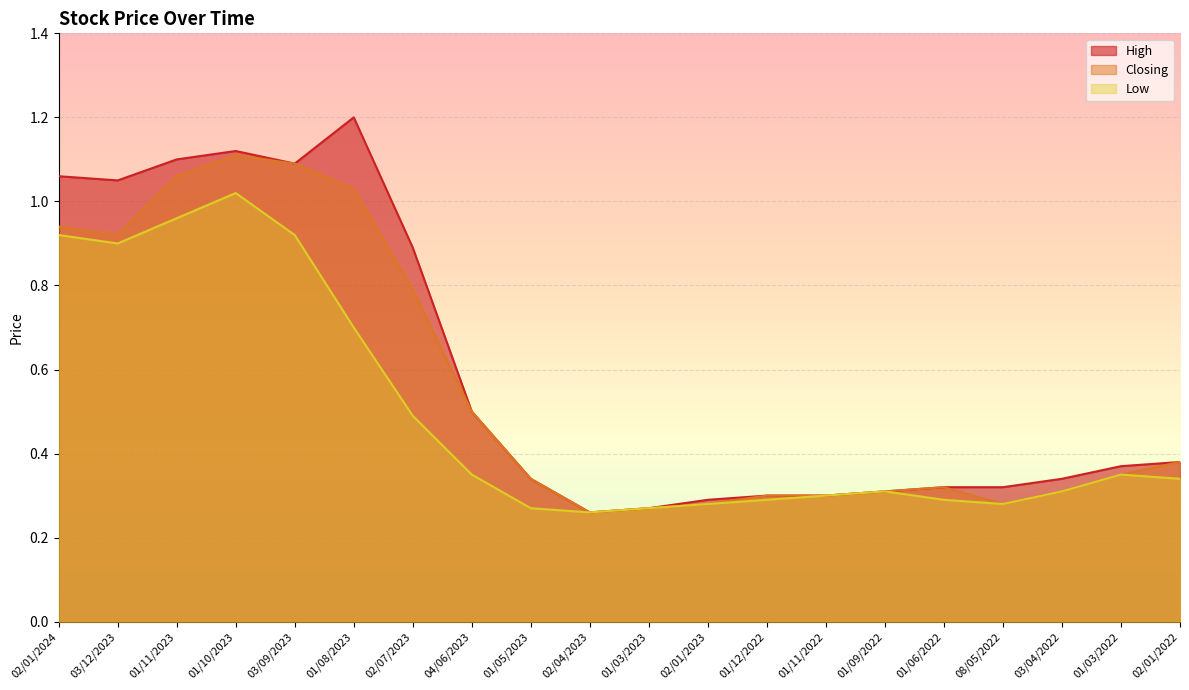

How many lines are shown in the chart?

3